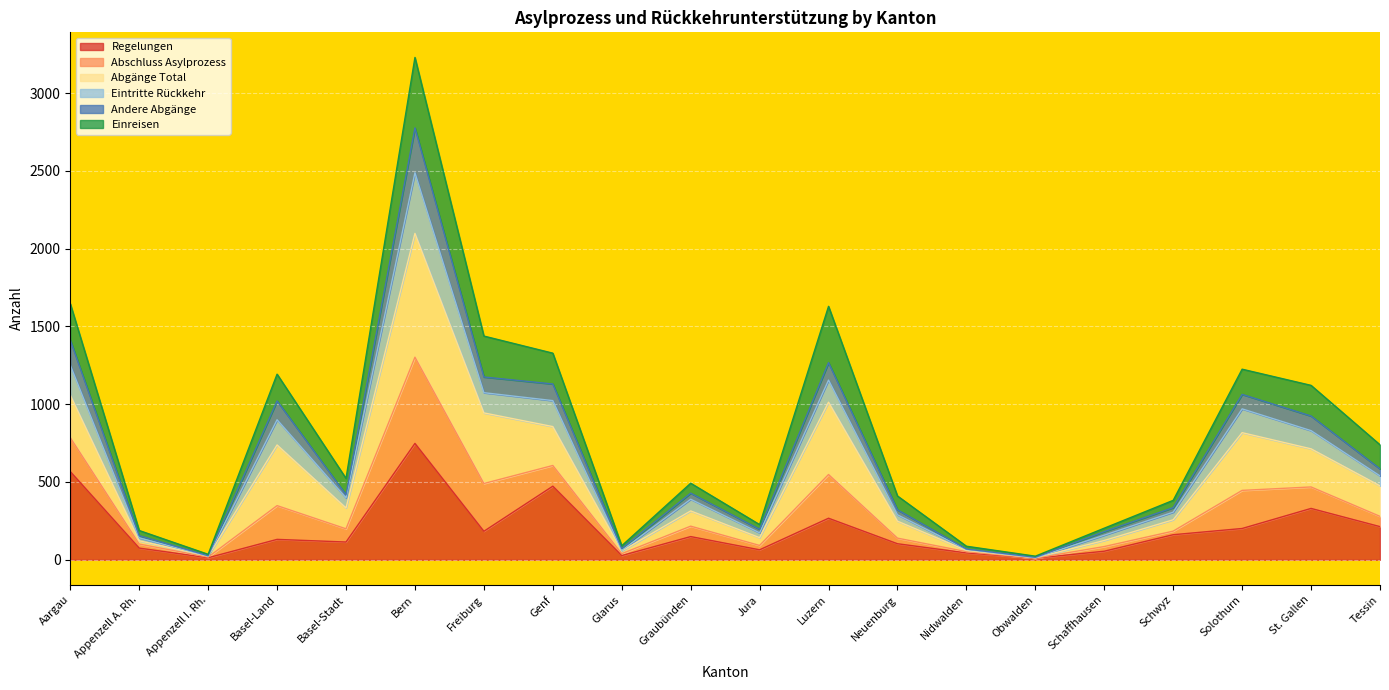

What is the value of the Eintritte Rückkehr point at the 15th from the left?

16